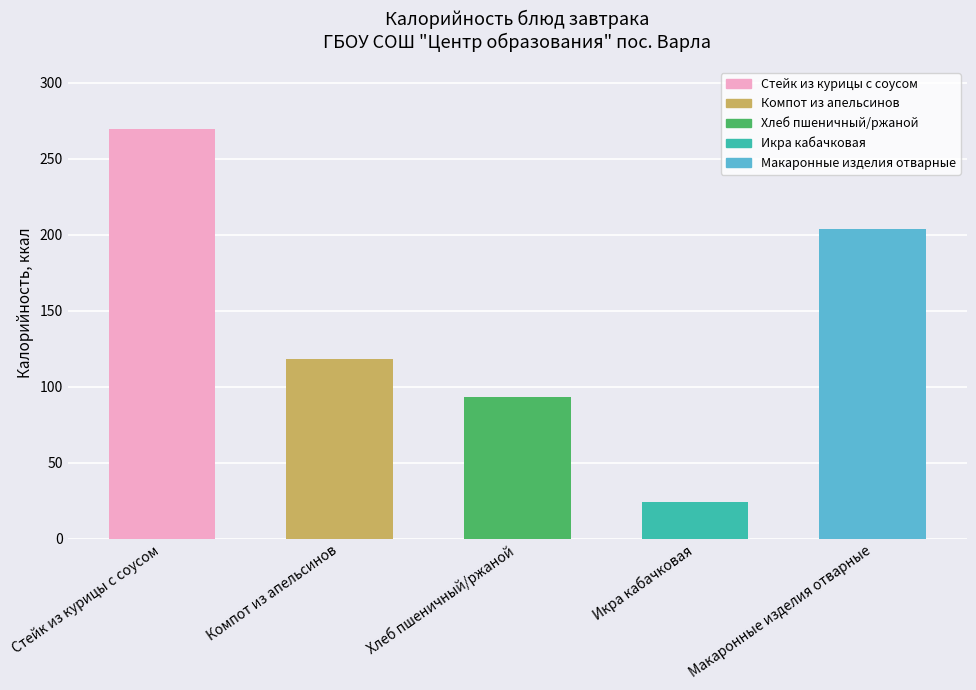

What is the sum of all values?

710.0